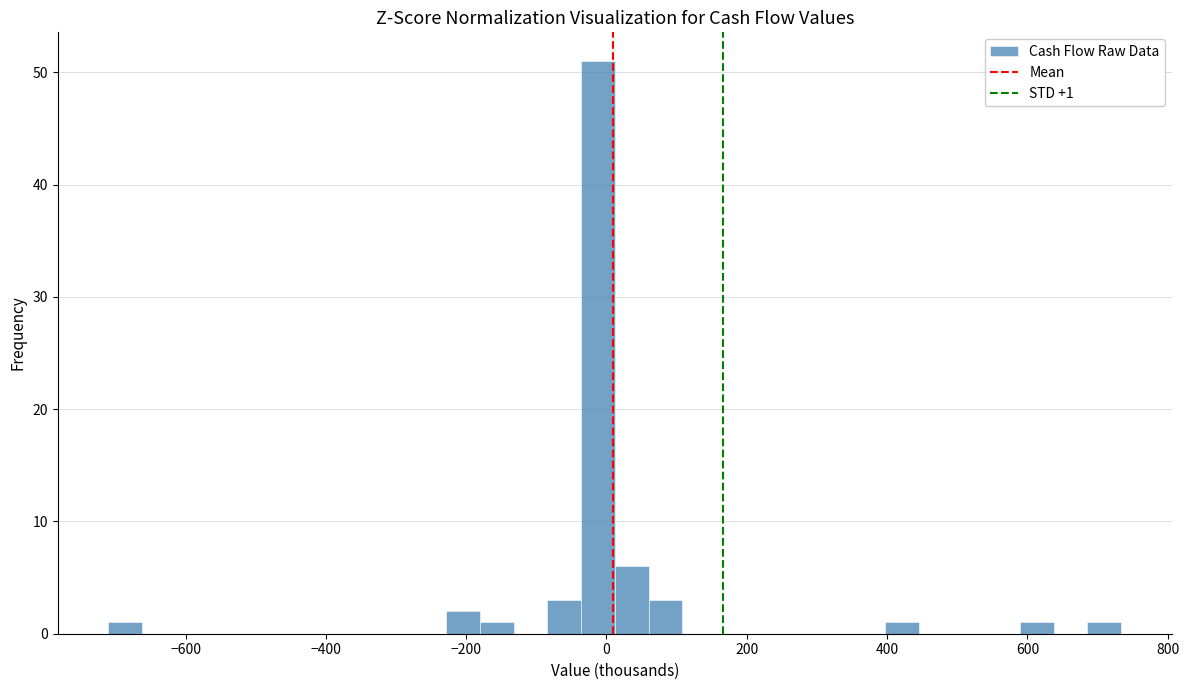

Around what value on the x-axis is the tallest bar? Give the approximate position of its centre, as read against the axis.

-20